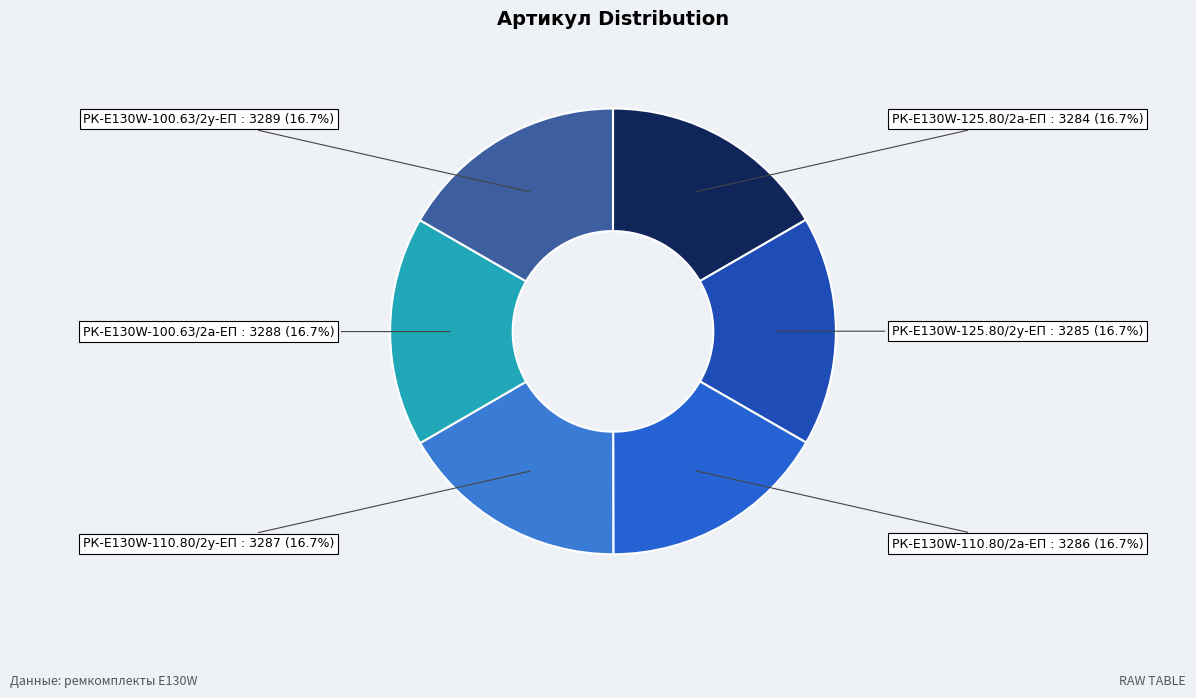

To the nearest percent, what is the combined percentage of РК-E130W-125.80/2у-ЕП and РК-E130W-100.63/2а-ЕП?

33%